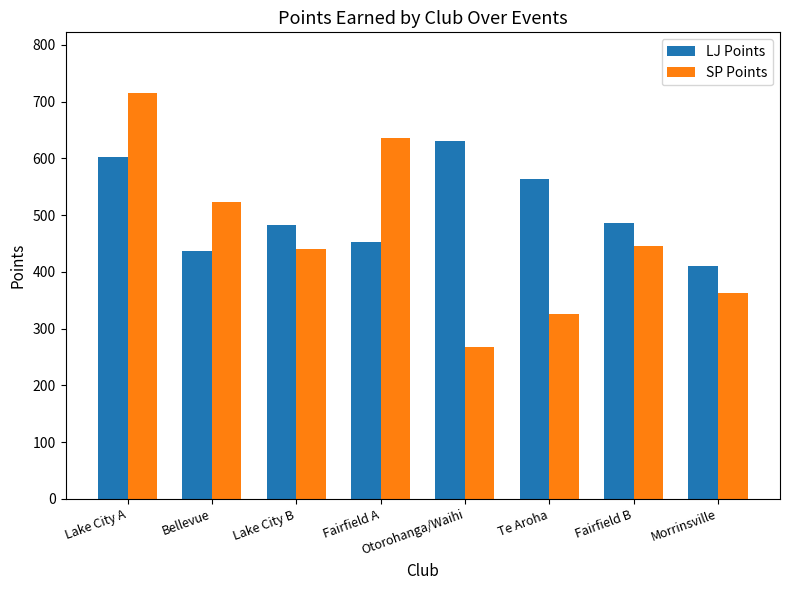

Where is SP Points nearest to the value 491?

Bellevue